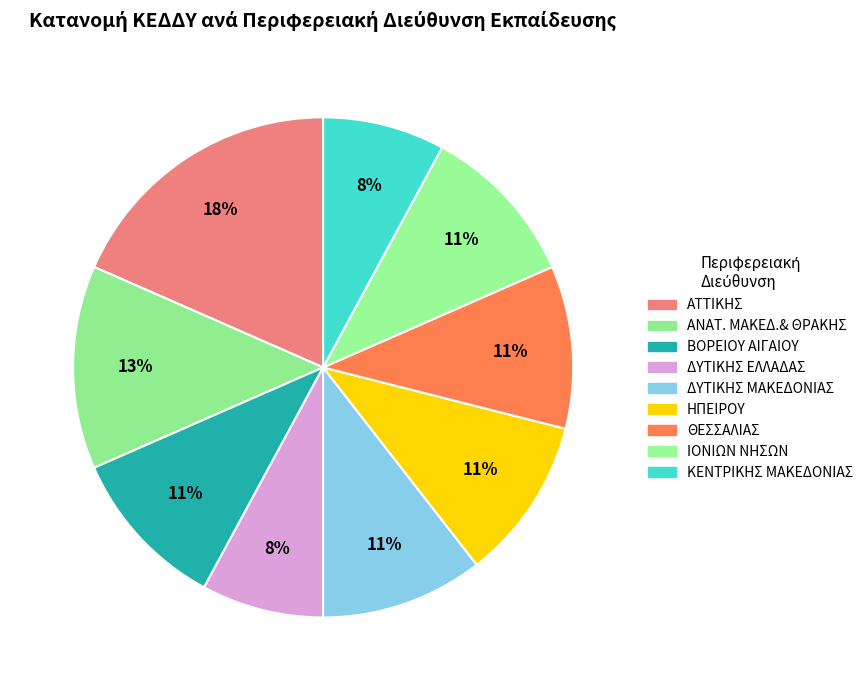

The ΑΤΤΙΚΗΣ slice represents 13% of the pie. True or false?

False